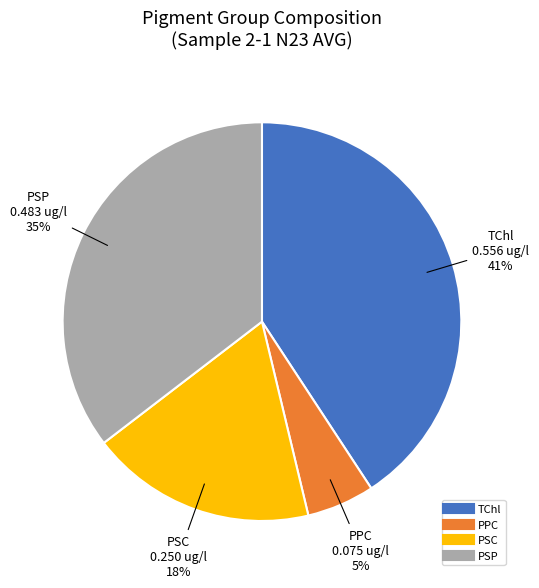

Is there any slice that represents more than half of the pie?

No